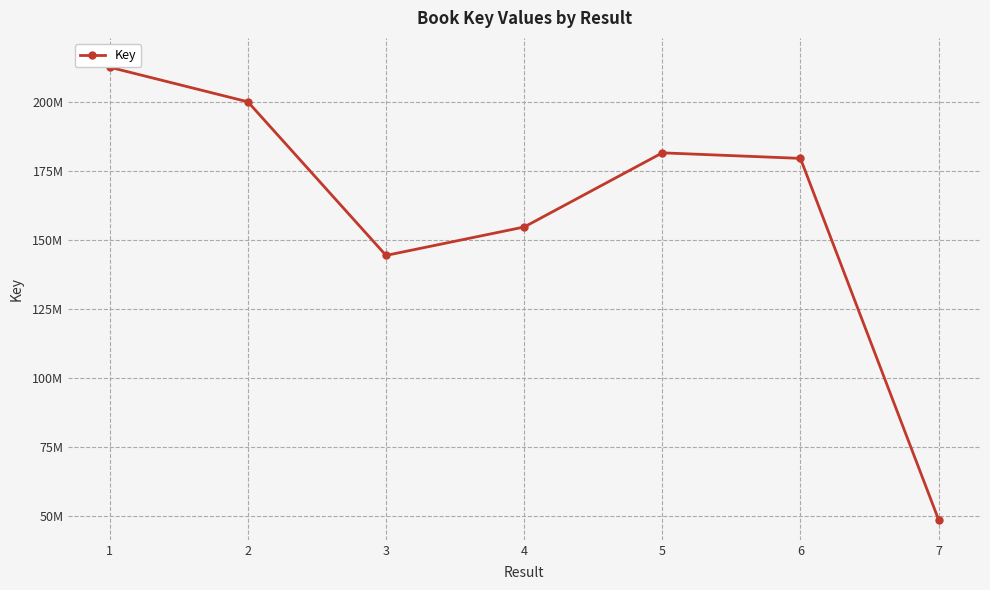

Between 7 and 3, which is larger?

3